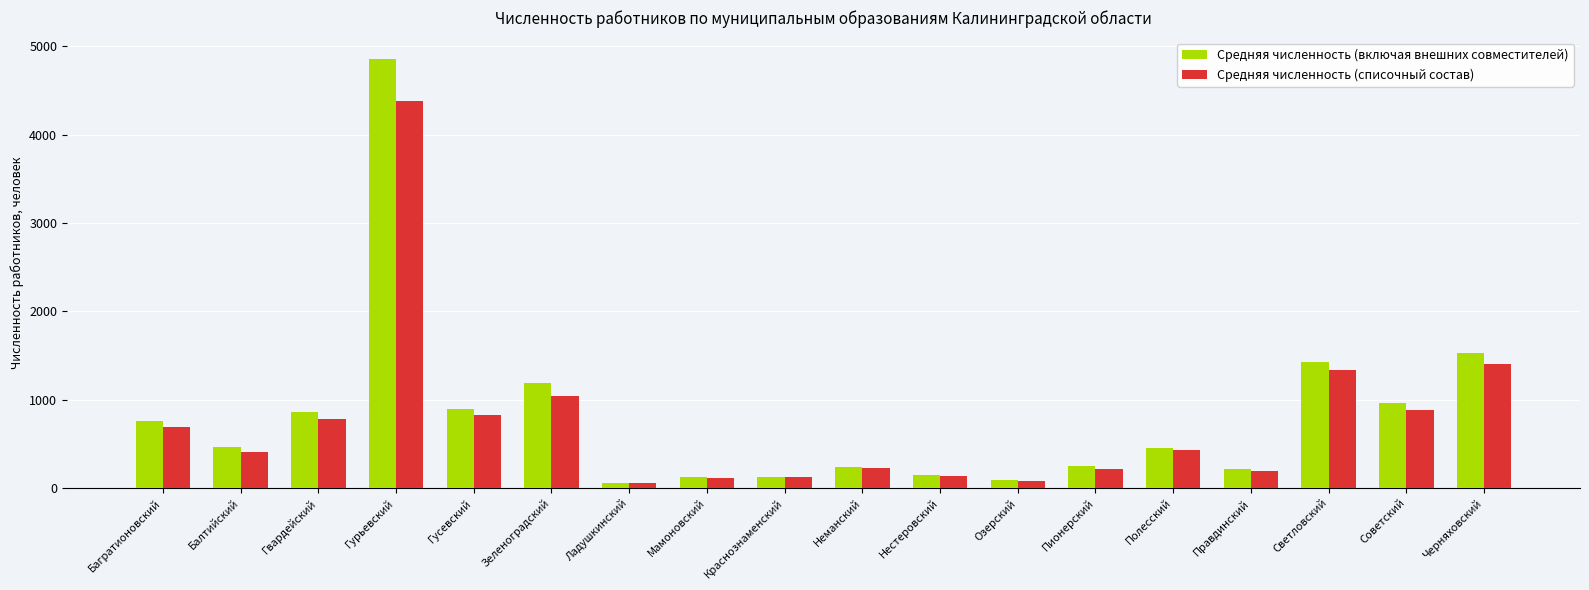

Which series has the largest range (max minus min)?

Средняя численность (включая внешних совместителей)